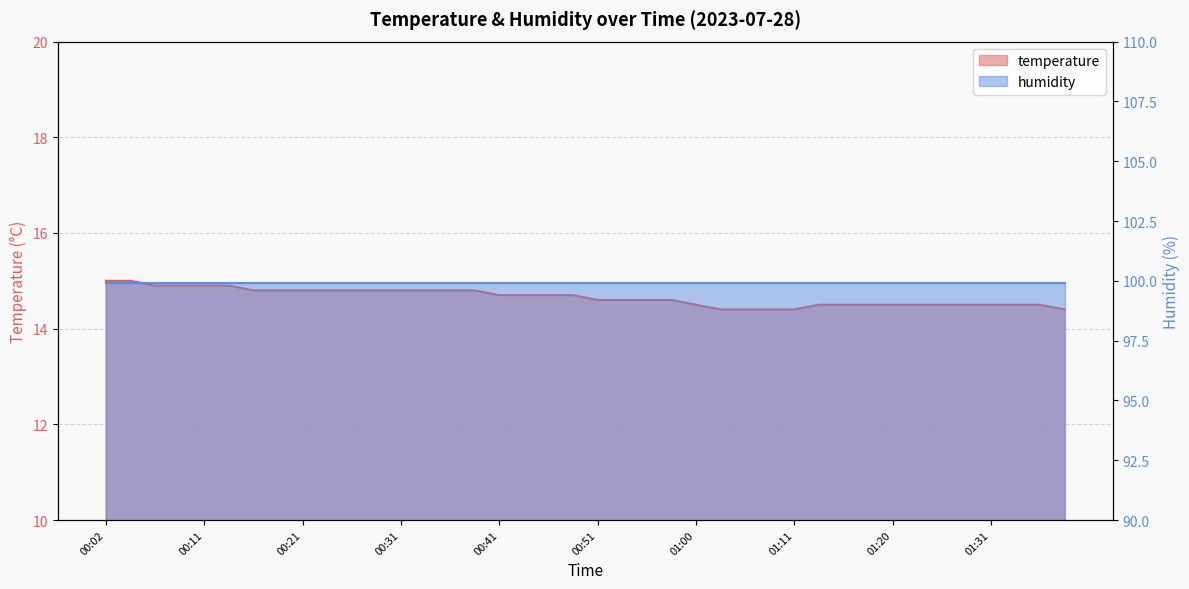

Rank the categories by value from highest to lowest.

00:02, 00:04, 00:06, 00:09, 00:11, 00:14, 00:16, 00:19, 00:21, 00:24, 00:26, 00:29, 00:31, 00:33, 00:36, 00:38, 00:41, 00:43, 00:46, 00:48, 00:51, 00:53, 00:56, 00:58, 01:00, 01:13, 01:16, 01:18, 01:20, 01:23, 01:26, 01:28, 01:31, 01:33, 01:36, 01:03, 01:06, 01:08, 01:11, 01:38